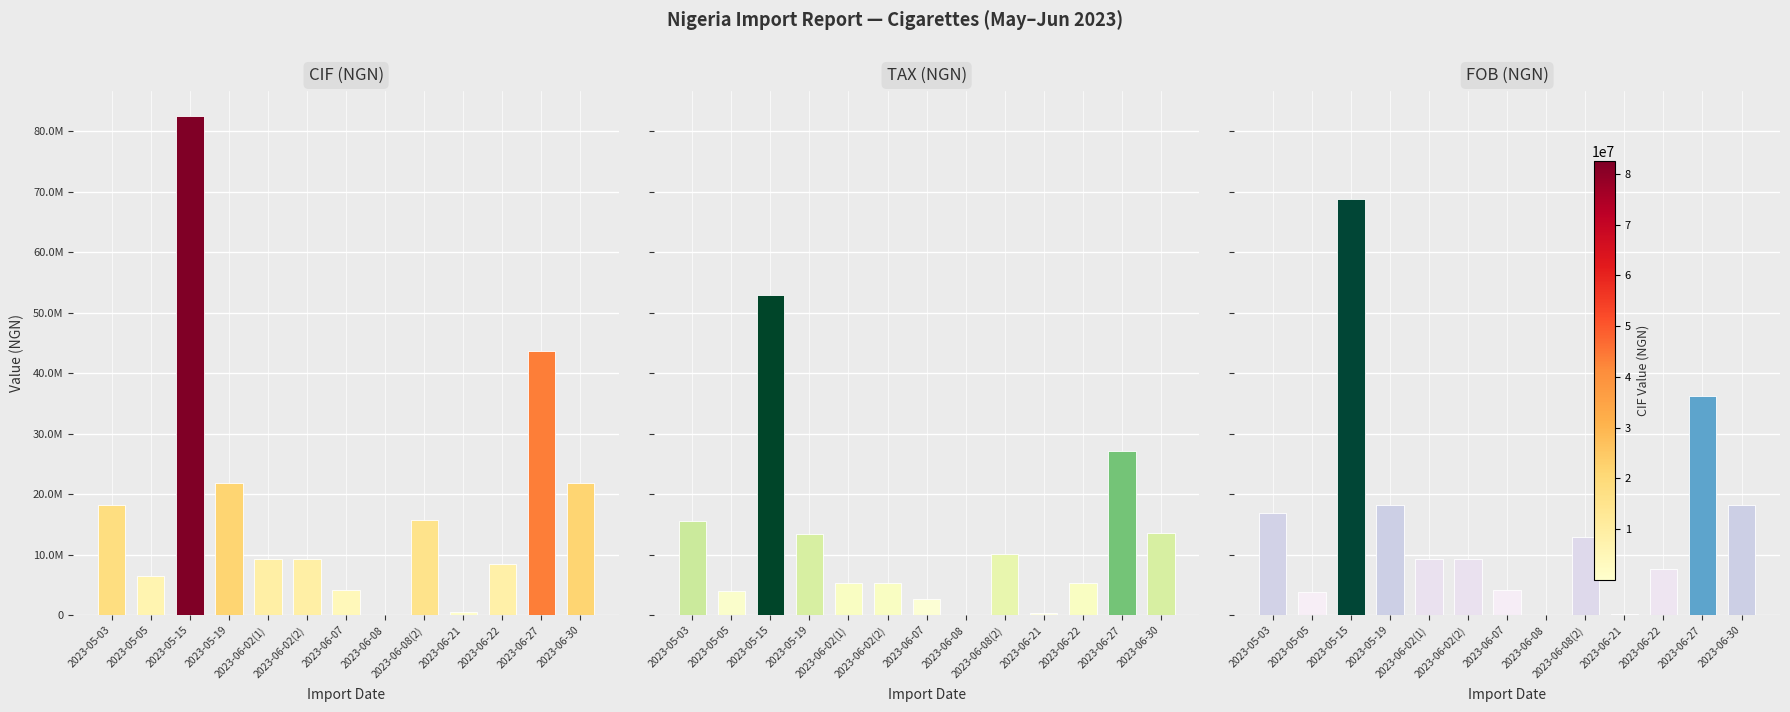

Count the number of categories in the chart.

13